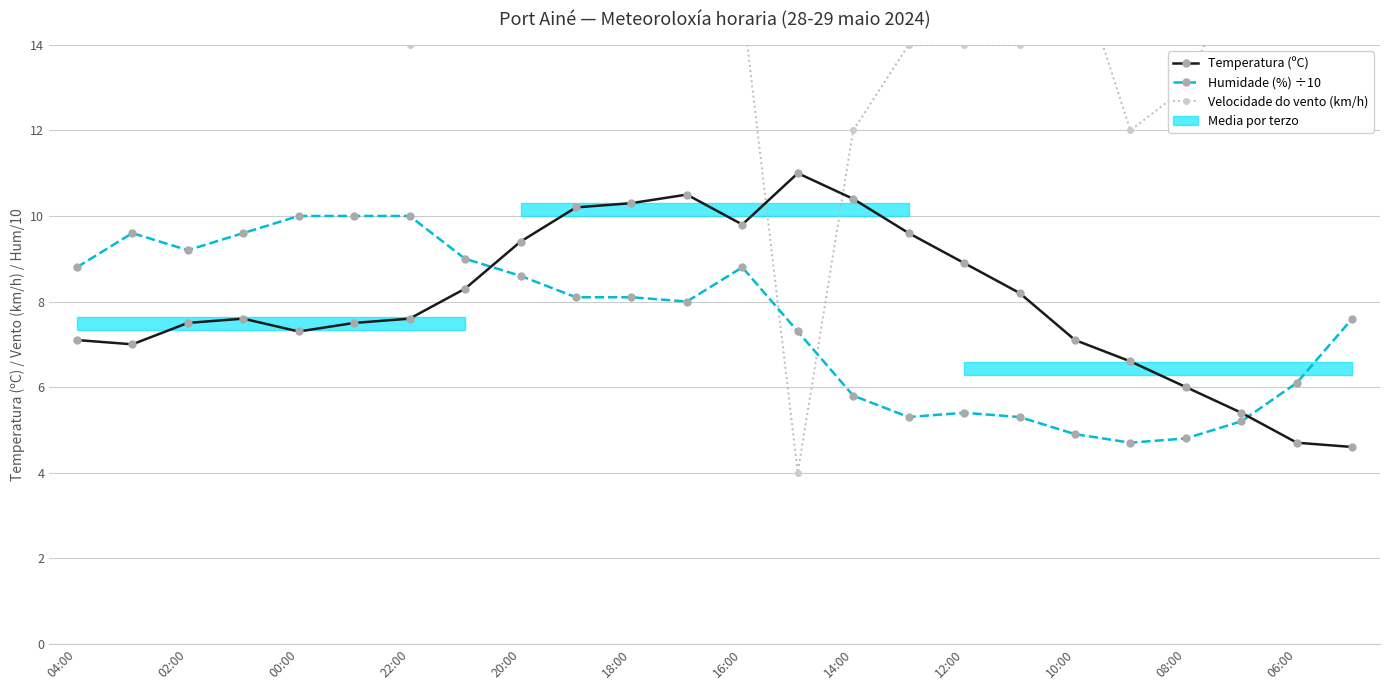

How many data points in Temperatura (ºC) are above 7?

18